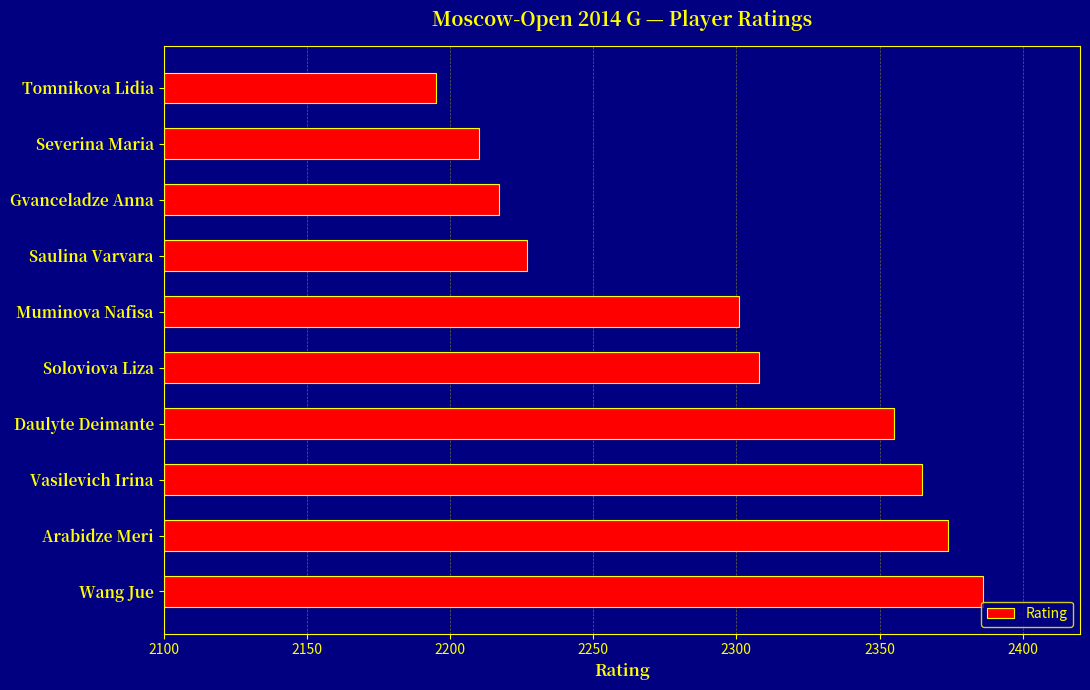

List the labels in order of value, smallest first.

Tomnikova Lidia, Severina Maria, Gvanceladze Anna, Saulina Varvara, Muminova Nafisa, Soloviova Liza, Daulyte Deimante, Vasilevich Irina, Arabidze Meri, Wang Jue